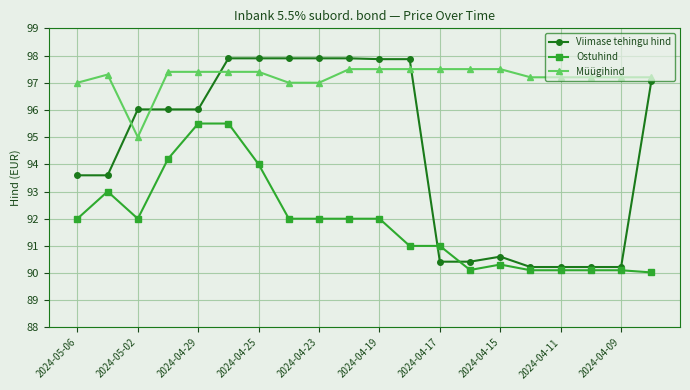

Rank the series by their average value, from lowest to highest.

Ostuhind, Viimase tehingu hind, Müügihind